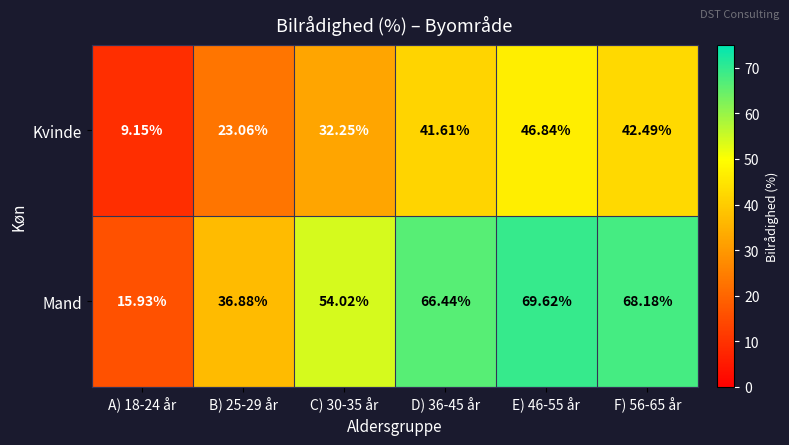

At C) 30-35 år, list the series in order from largest to smallest.

Mand, Kvinde